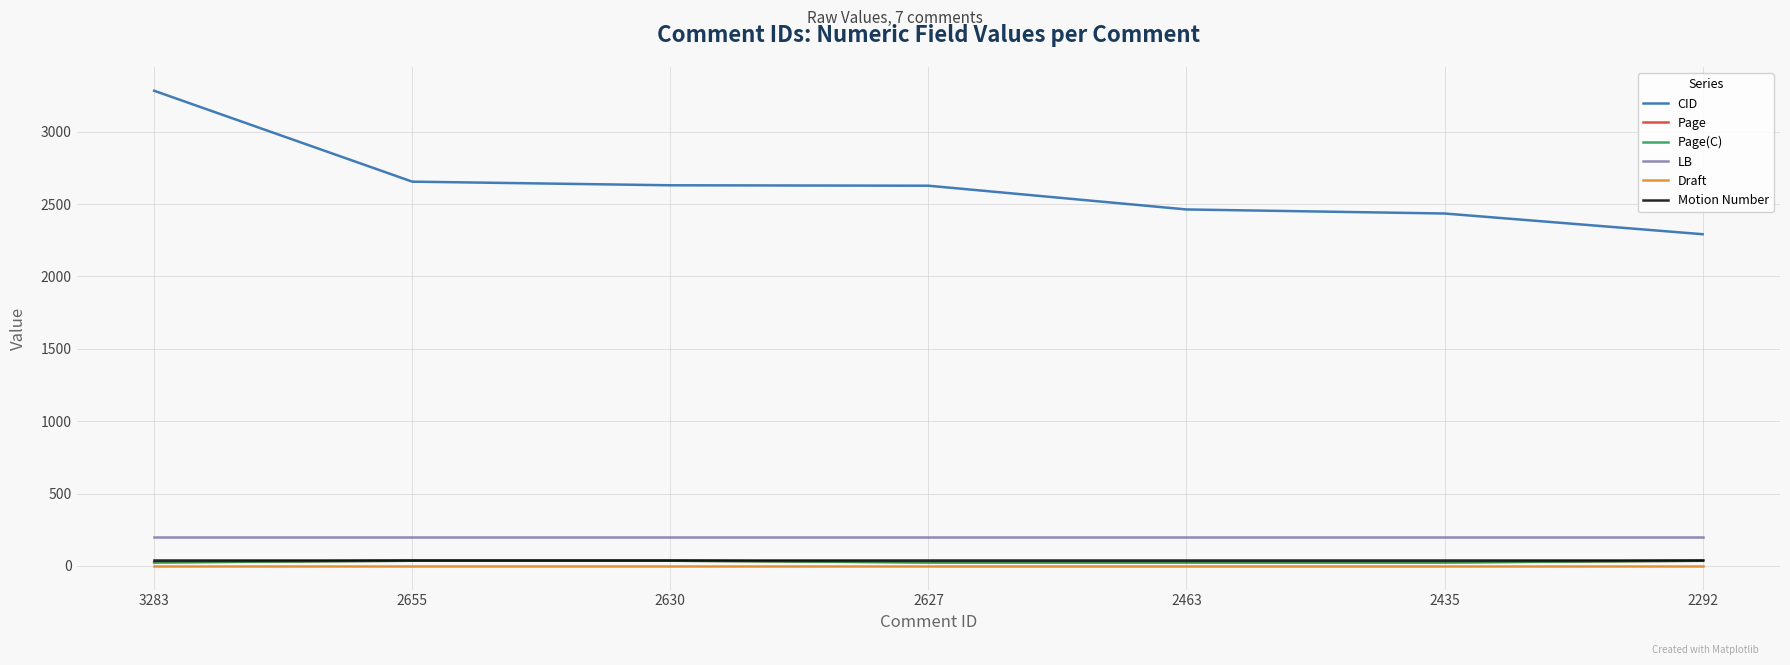

Is the value of Motion Number at 2655 greater than the value of CID at 2630?

No